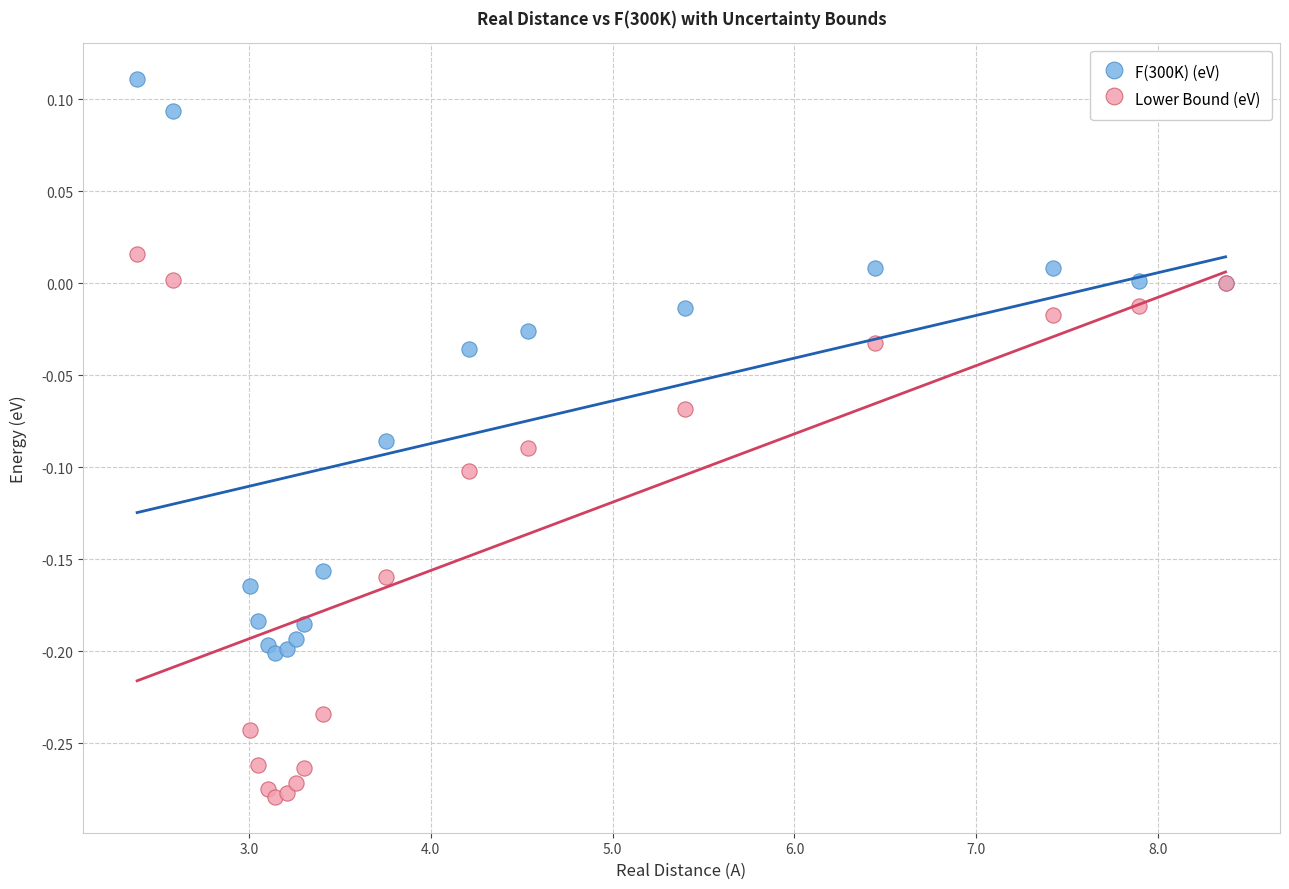

What are all the series names shown in the legend?

F(300K) (eV), Lower Bound (eV)